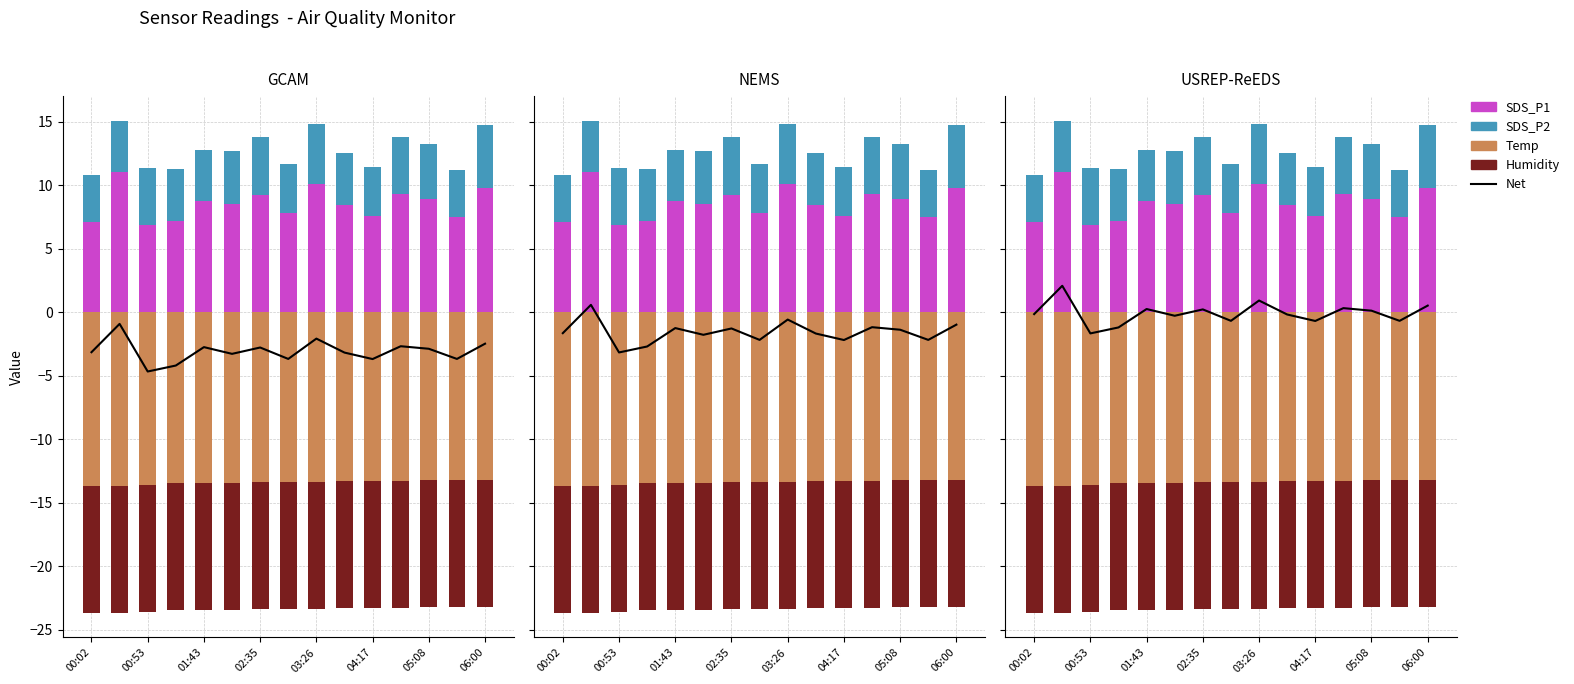

How many groups of bars are there?

15